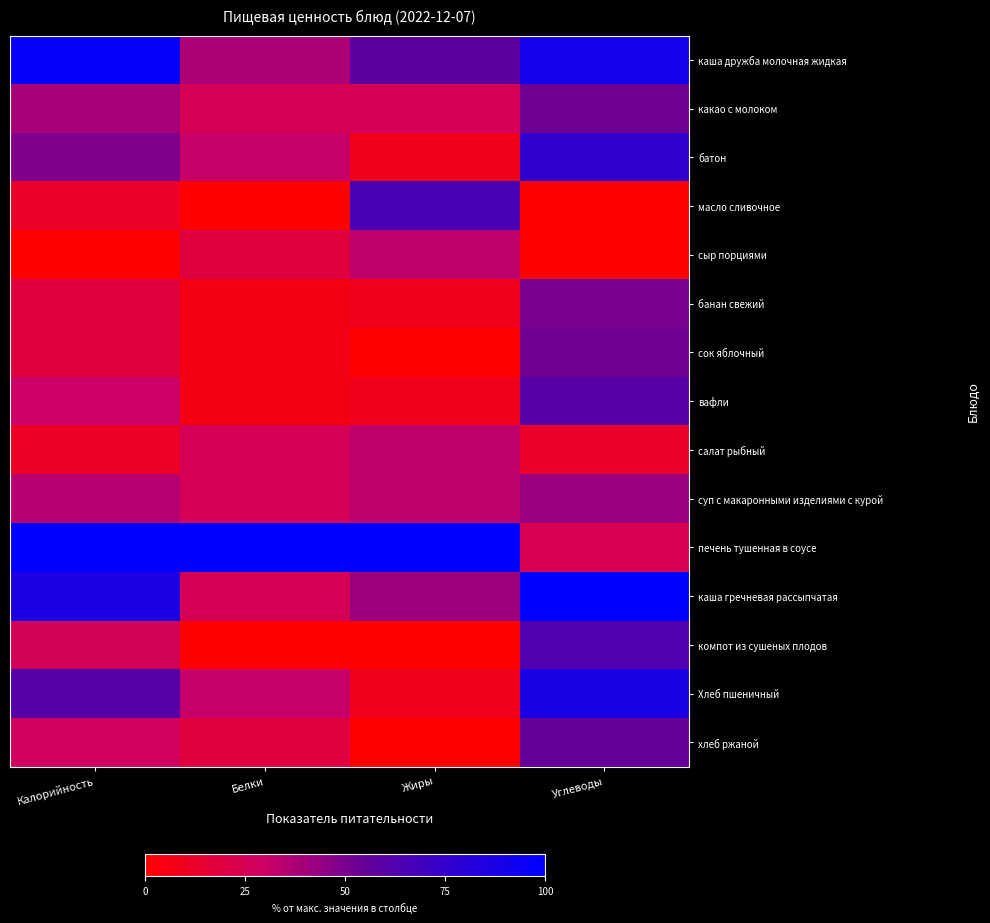

What is the maximum value shown in the chart?

100.0